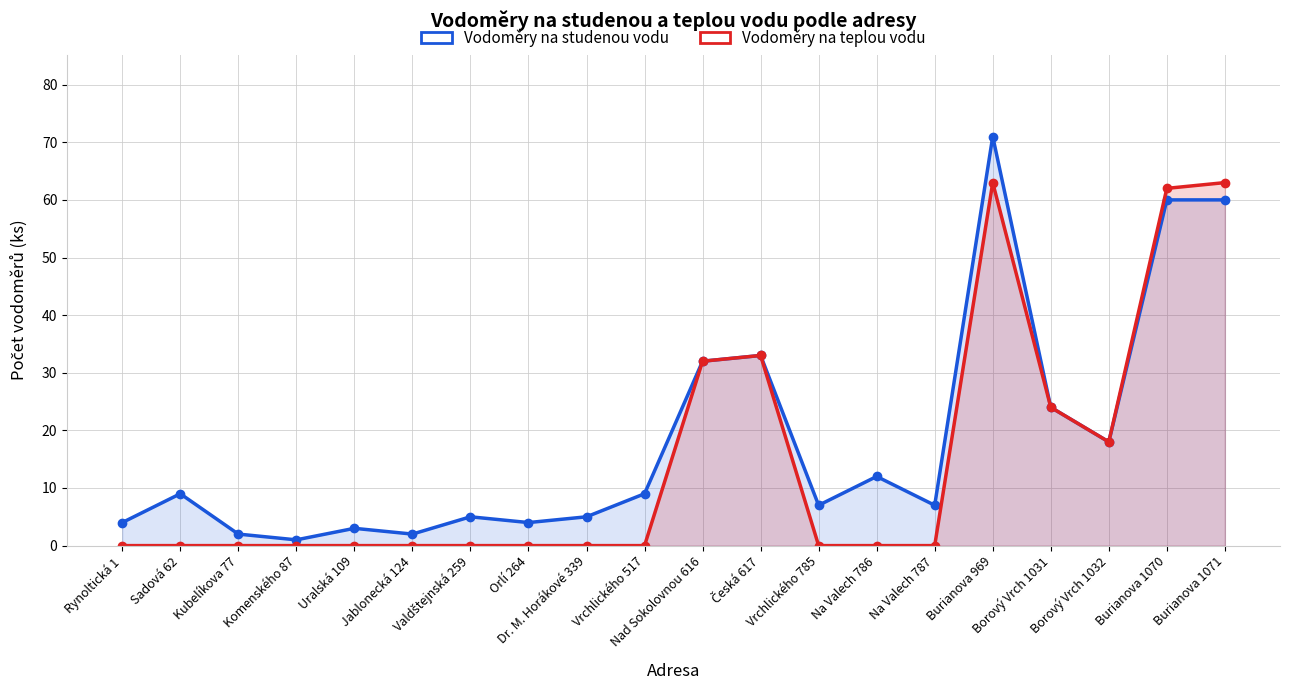

Reading left to right, extract all data points from this chart.

Vodoměry na studenou vodu: 4	9	2	1	3	2	5	4	5	9	32	33	7	12	7	71	24	18	60	60
Vodoměry na teplou vodu: 0	0	0	0	0	0	0	0	0	0	32	33	0	0	0	63	24	18	62	63